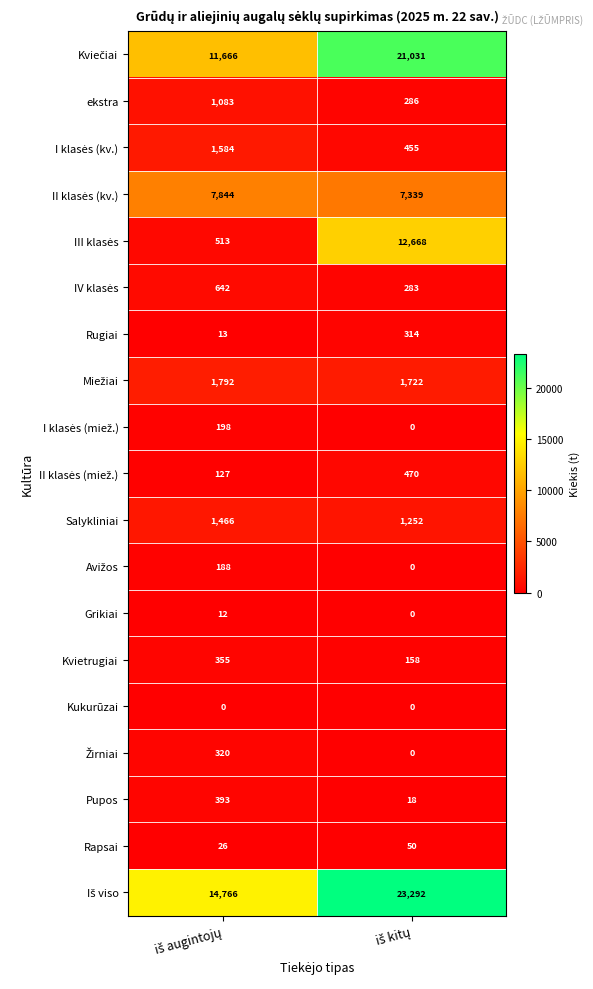

What is the maximum value shown in the chart?

23292